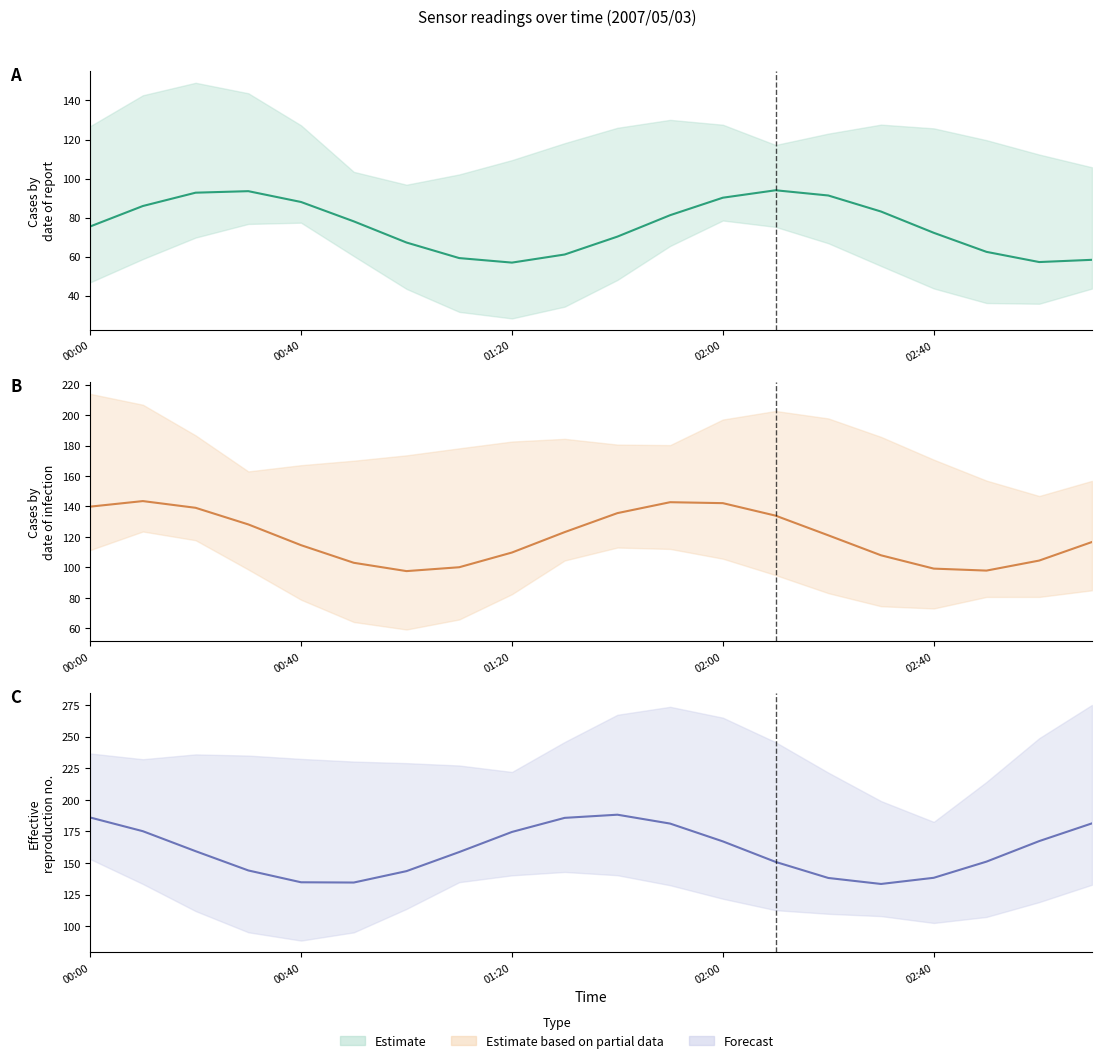

Which has a higher value, 5 or 9?

5